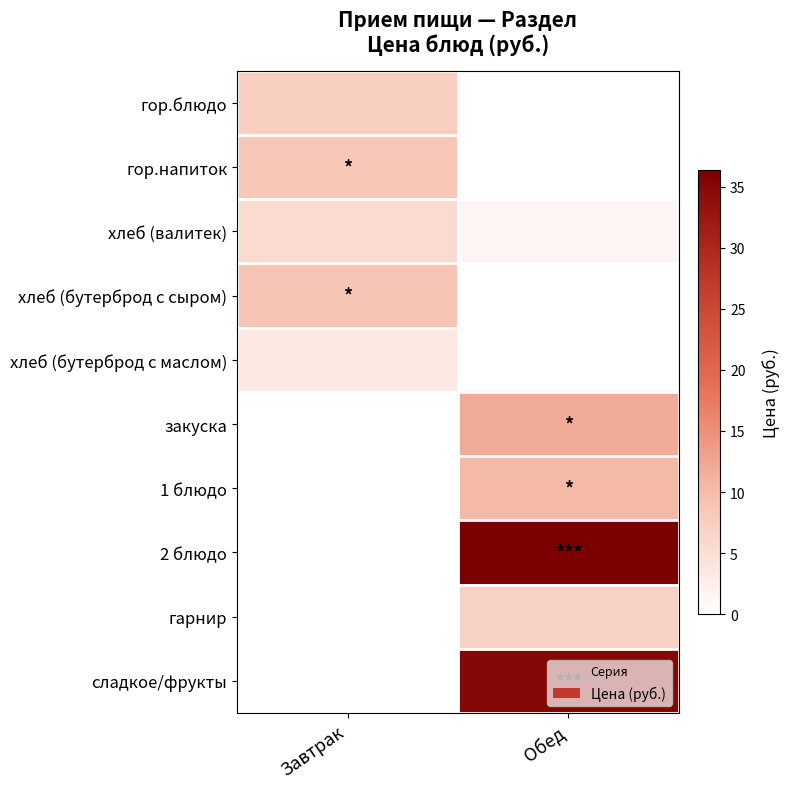

Count the хлеб (валитек) values in the range 1 to 5.

1